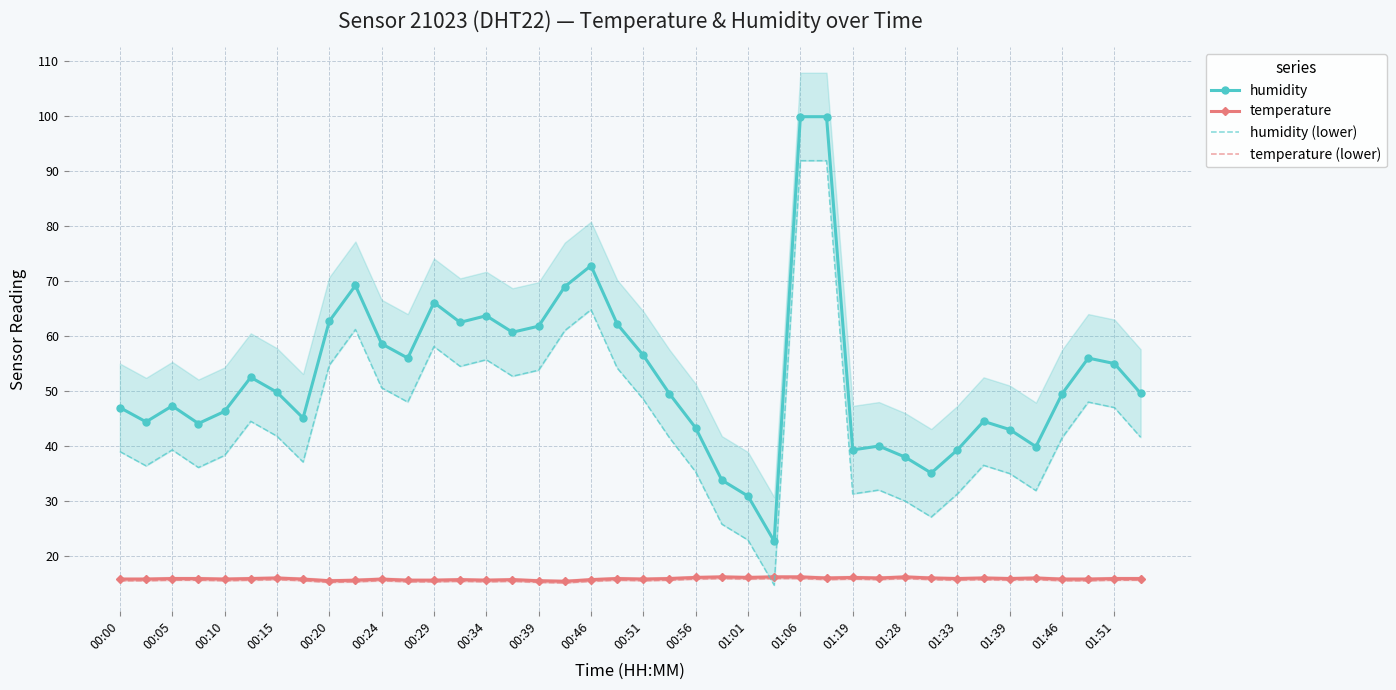

True or false: humidity and temperature intersect in this chart.

False